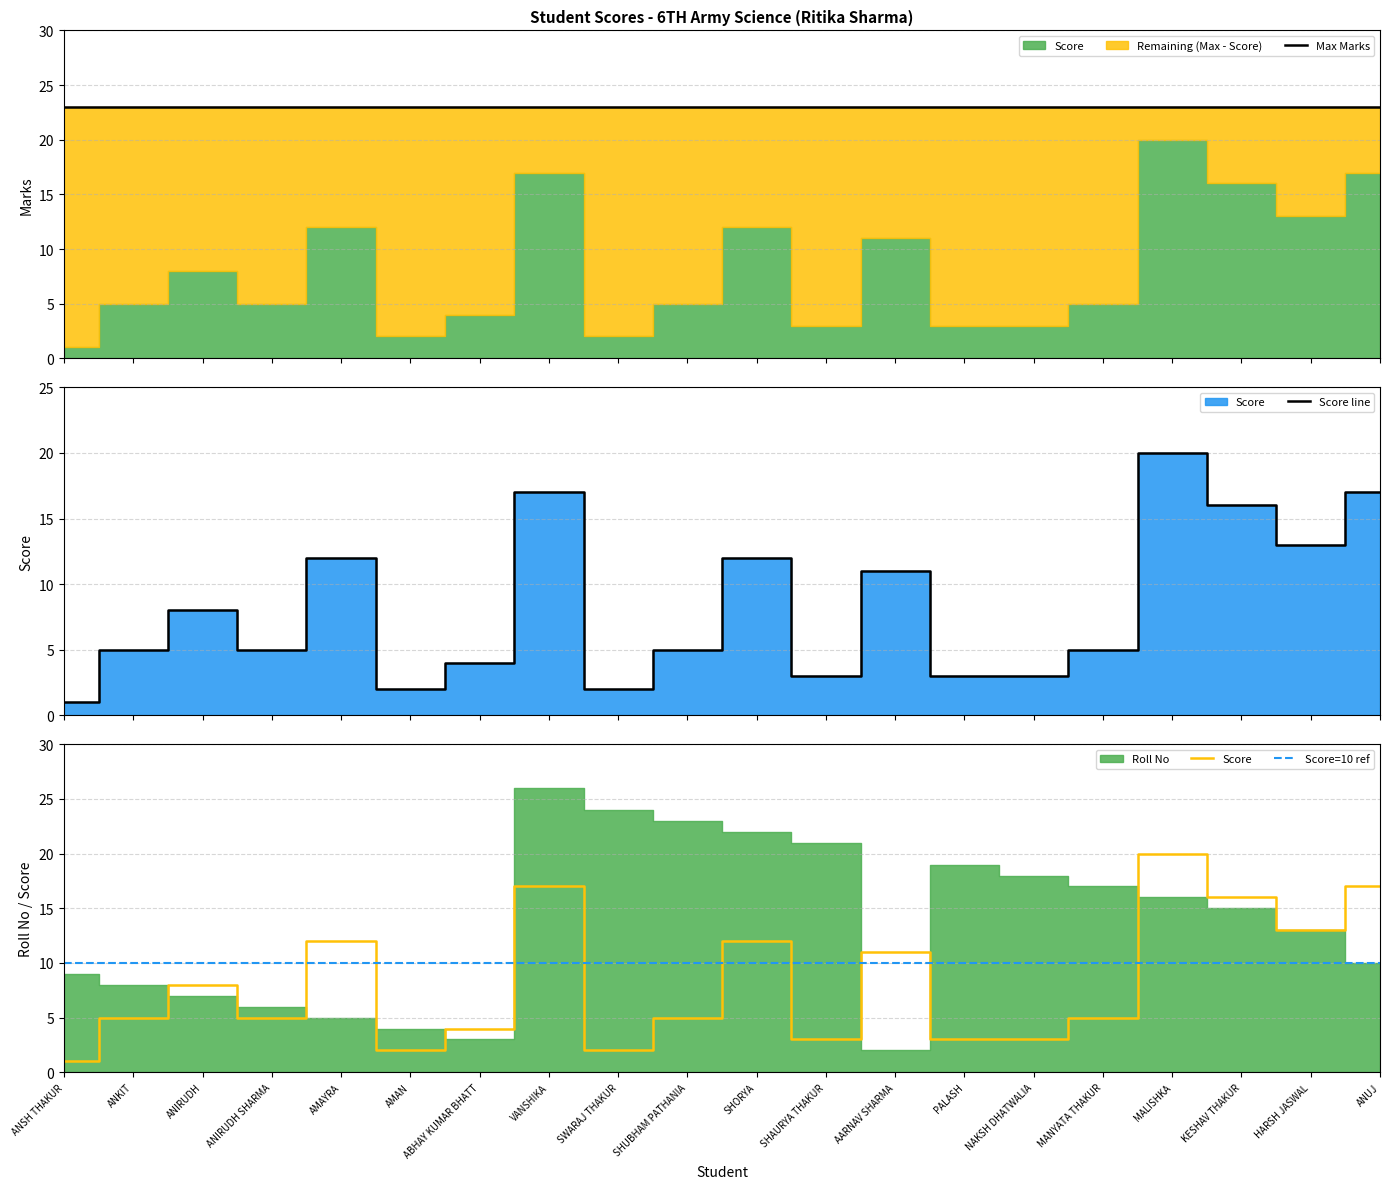

What is the spread (max minus min) of values at SWARAJ THAKUR?

21